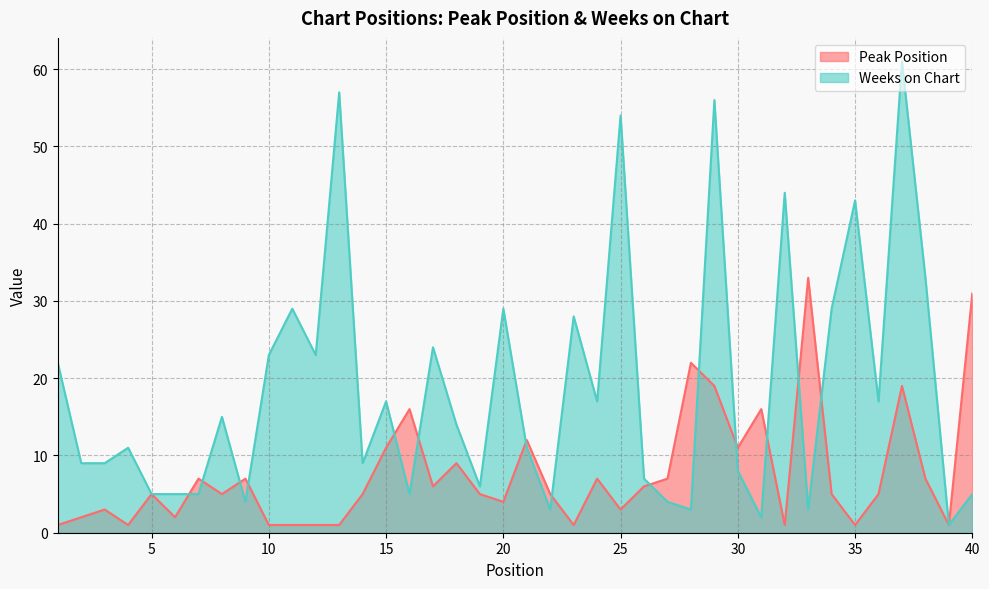

True or false: Peak Position and Weeks on Chart intersect in this chart.

True